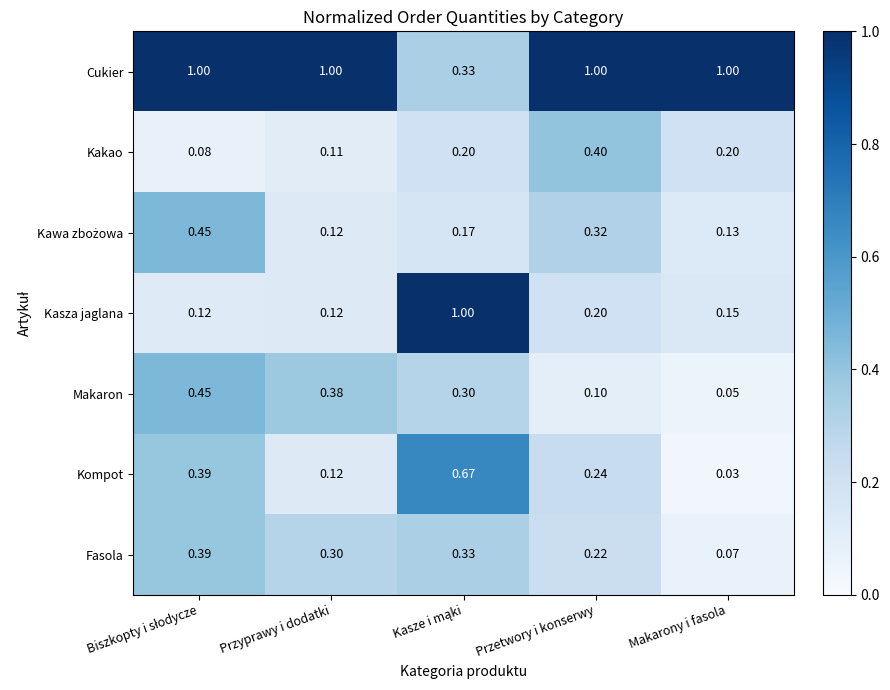

Which series changed the most between Przyprawy i dodatki and Makarony i fasola?

Makaron